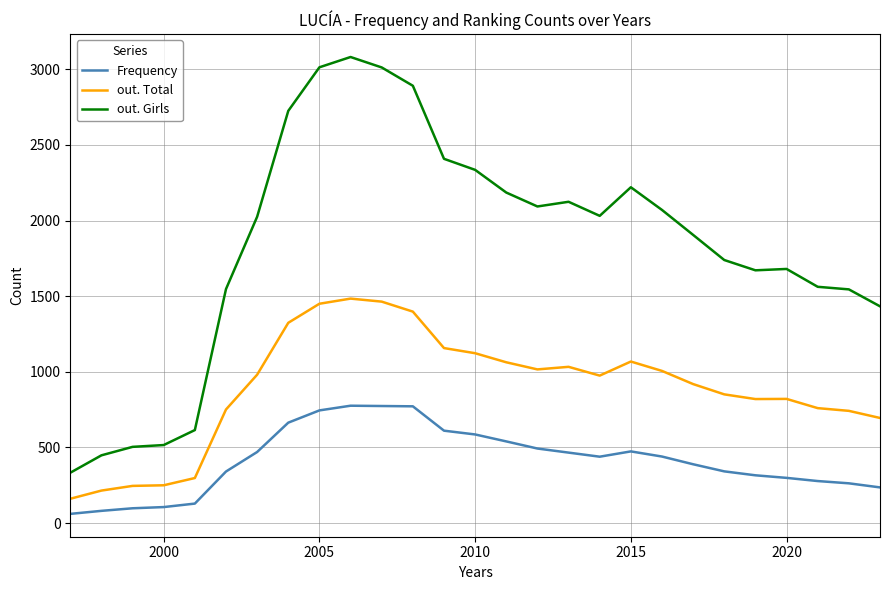

True or false: out. Total and Frequency intersect in this chart.

False